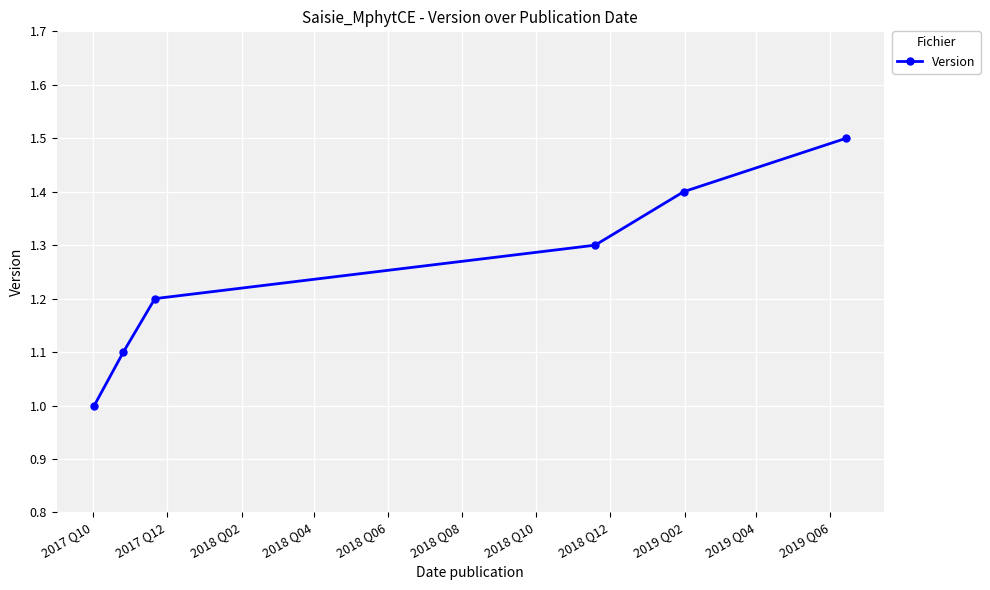

What is the value of the 1st point from the left?

1.0